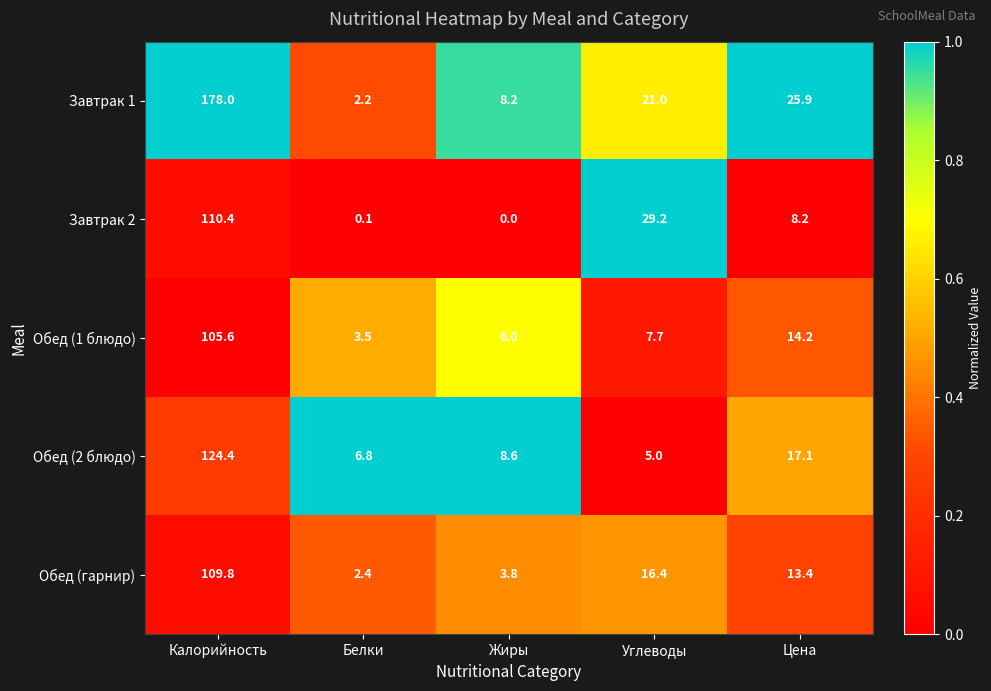

Where is Завтрак 2 nearest to the value 55?

Углеводы